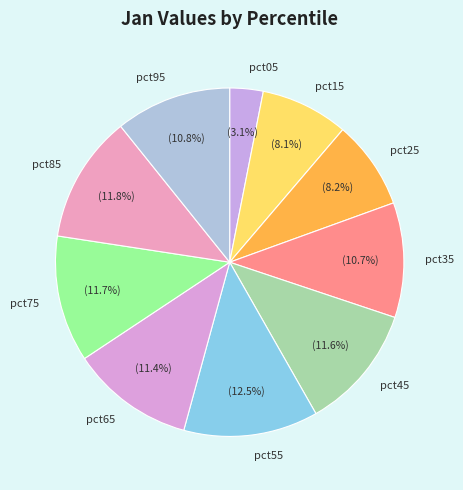

To the nearest percent, what is the difference between the largest and smallest slice percentages?

9%